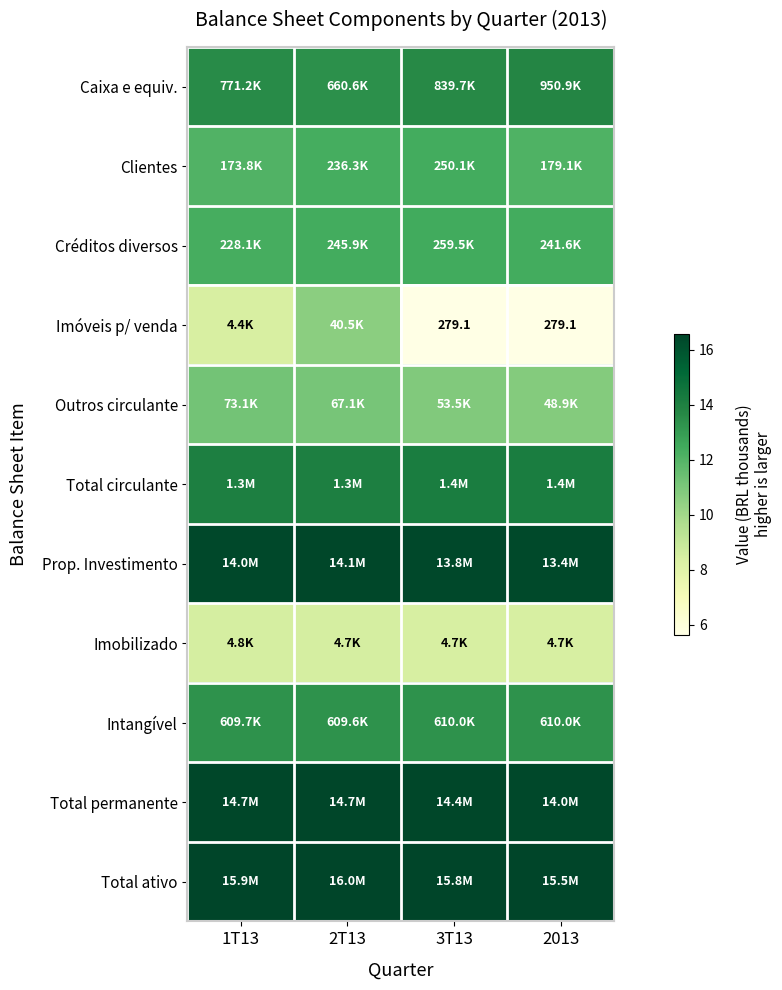

The value of Caixa e equiv. at 2013 is 13.8. True or false?

True